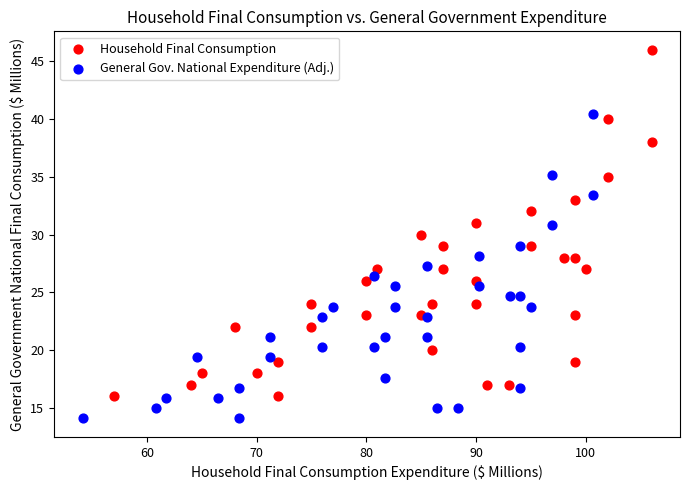

Which series contains the lowest Y value?

General Gov. National Expenditure (Adj.)